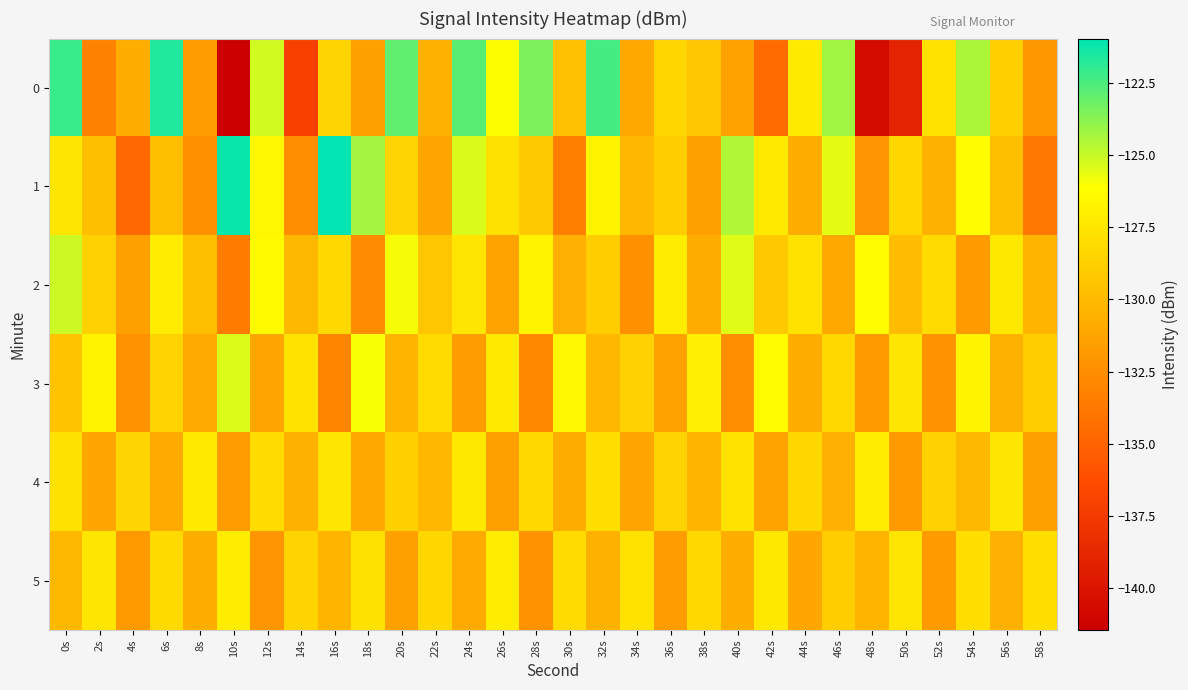

Rank the series at 50s from highest to lowest value.

3, 5, 1, 2, 4, 0